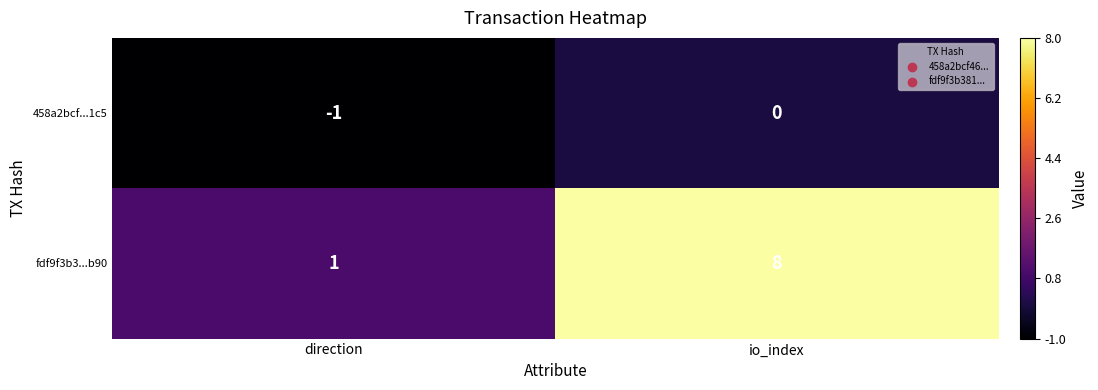

Reading left to right, what are all the values shown in this chart?

458a2bcf...1c5: -1	0
fdf9f3b3...b90: 1	8